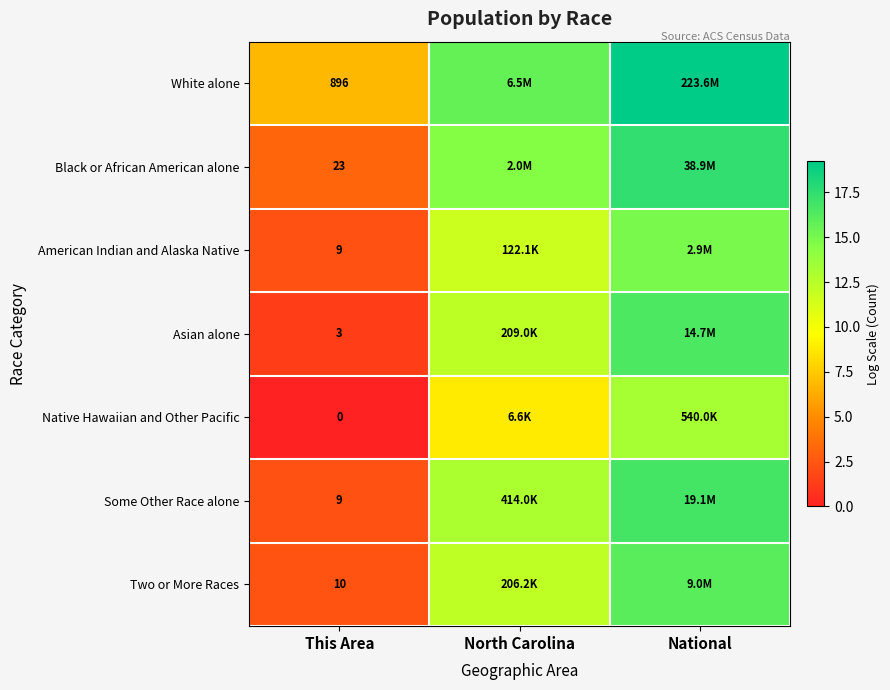

Read the Native Hawaiian and Other Pacific value at North Carolina.

8.8